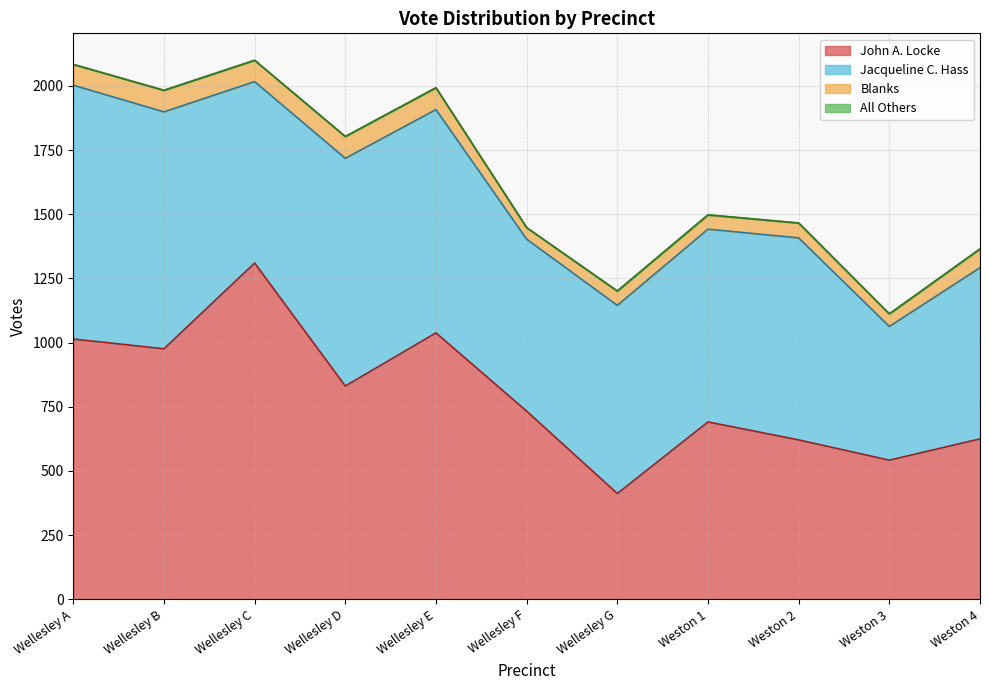

After their last crossing, which series has the higher values: Jacqueline C. Hass or John A. Locke?

Jacqueline C. Hass